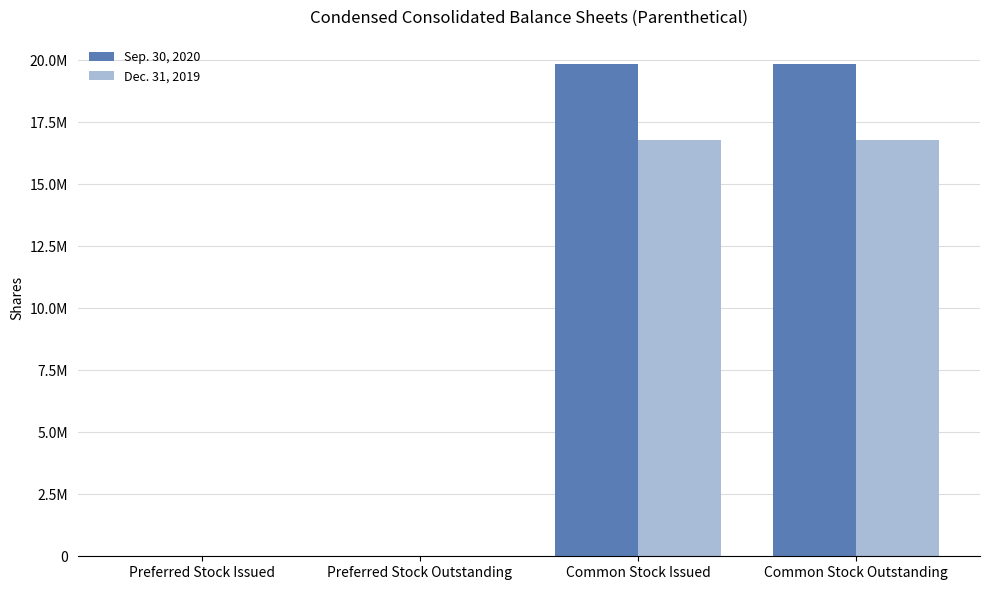

What are all the series names shown in the legend?

Sep. 30, 2020, Dec. 31, 2019